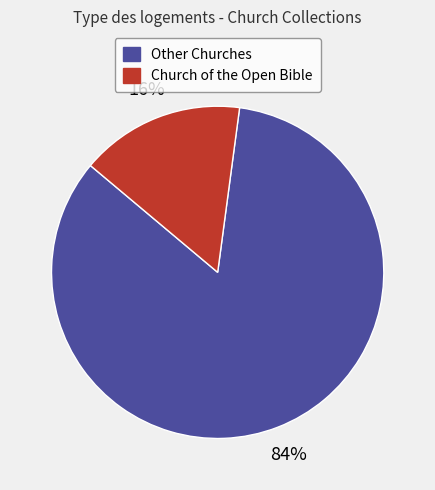

Is there a majority slice in this chart?

Yes